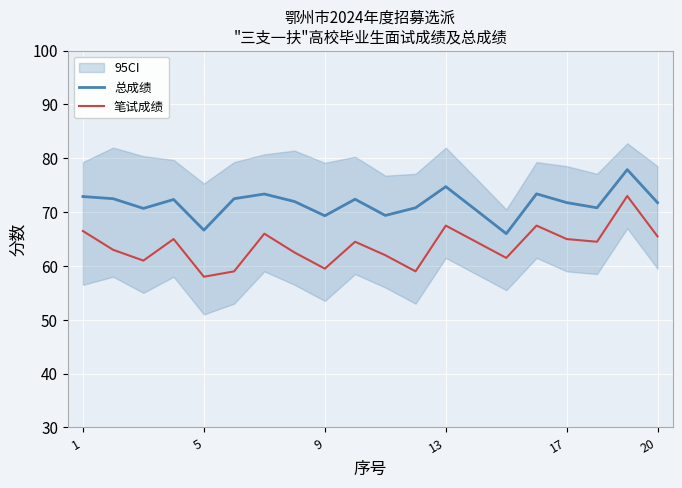

Reading right to left, transcribe all the data shown in this chart.

总成绩: 71.8	77.9	70.8	71.8	73.4	66.0	70.4	74.7	70.8	69.4	72.4	69.3	72.0	73.4	72.5	66.7	72.3	70.7	72.5	72.9
笔试成绩: 65.5	73.0	64.5	65.0	67.5	61.5	64.5	67.5	59.0	62.0	64.5	59.5	62.5	66.0	59.0	58.0	65.0	61.0	63.0	66.5